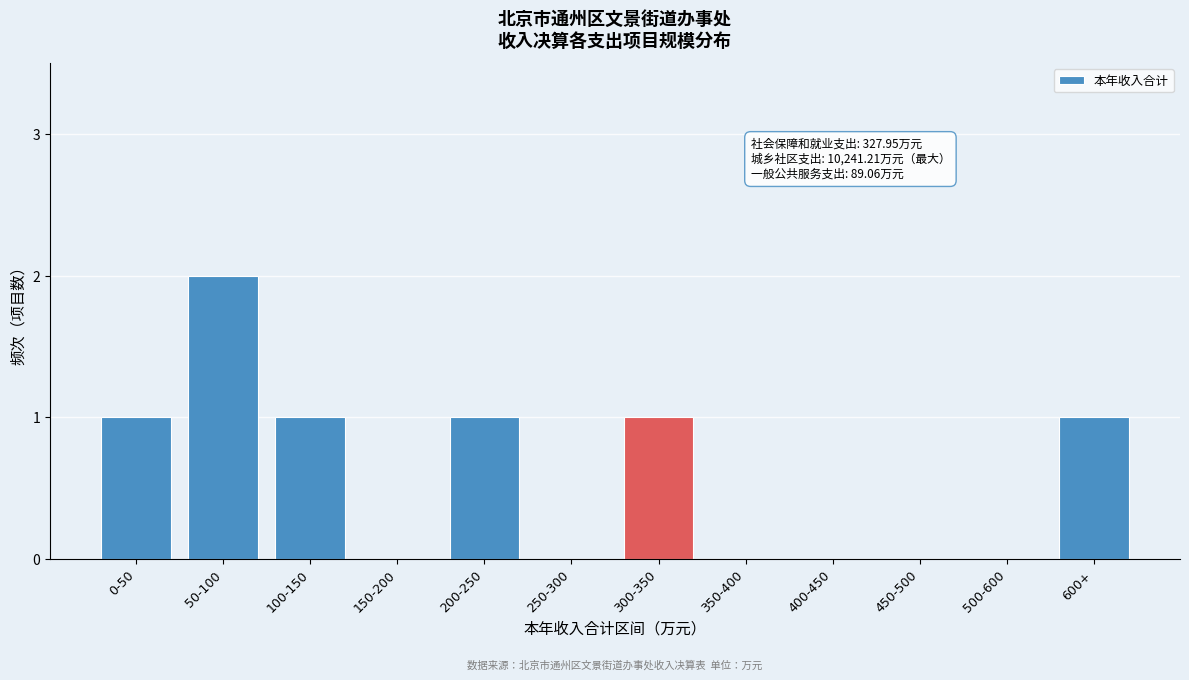

Reading left to right, transcribe all the data shown in this chart.

0-50=1	50-100=2	100-150=1	150-200=0	200-250=1	250-300=0	300-350=1	350-400=0	400-450=0	450-500=0	500-600=0	600+=1